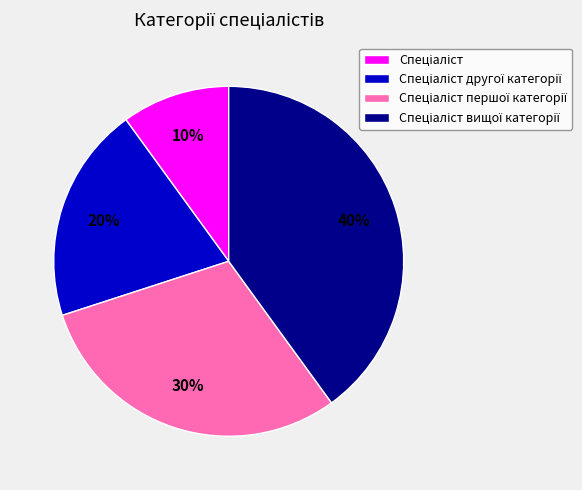

To the nearest percent, what is the average slice percentage?

25%